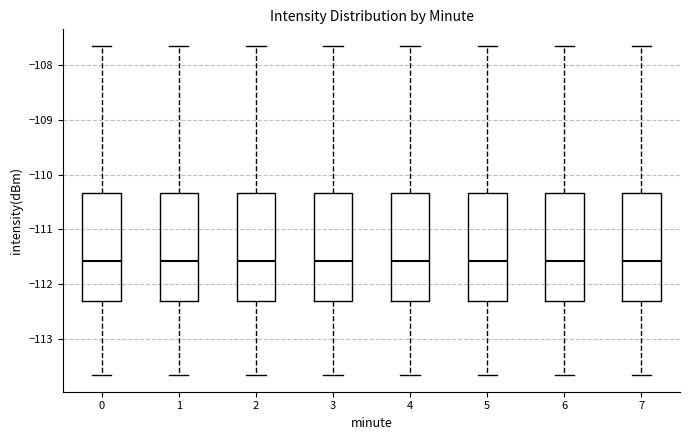

Reading left to right, read every box against the y-axis: the position of its median line, the range the box covers, and the ends of its whiskers. The values are not printed on the chart, so give them approximately, as read against the axis.

0: median -111.6, box -112.3 to -110.3, whiskers -113.7 to -107.6
1: median -111.6, box -112.3 to -110.3, whiskers -113.7 to -107.6
2: median -111.6, box -112.3 to -110.3, whiskers -113.7 to -107.6
3: median -111.6, box -112.3 to -110.3, whiskers -113.7 to -107.6
4: median -111.6, box -112.3 to -110.3, whiskers -113.7 to -107.6
5: median -111.6, box -112.3 to -110.3, whiskers -113.7 to -107.6
6: median -111.6, box -112.3 to -110.3, whiskers -113.7 to -107.6
7: median -111.6, box -112.3 to -110.3, whiskers -113.7 to -107.6